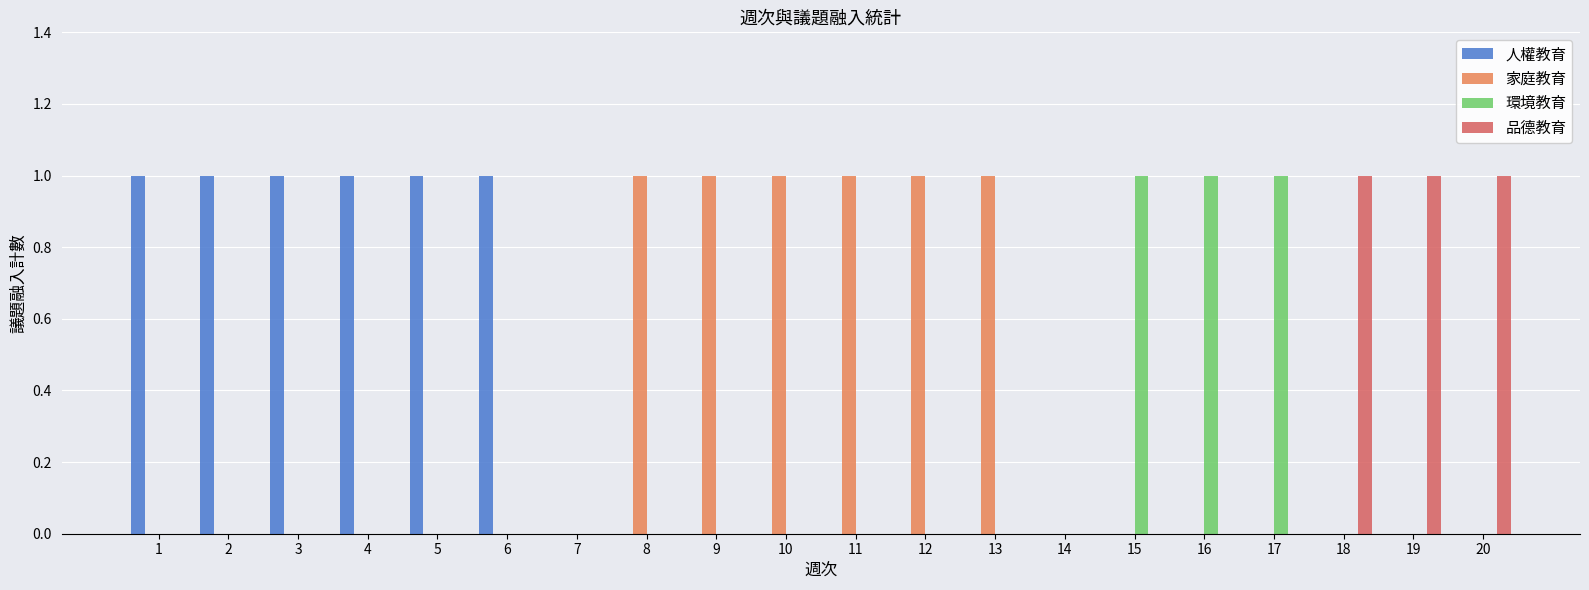

Which series changed the most between 8 and 14?

家庭教育